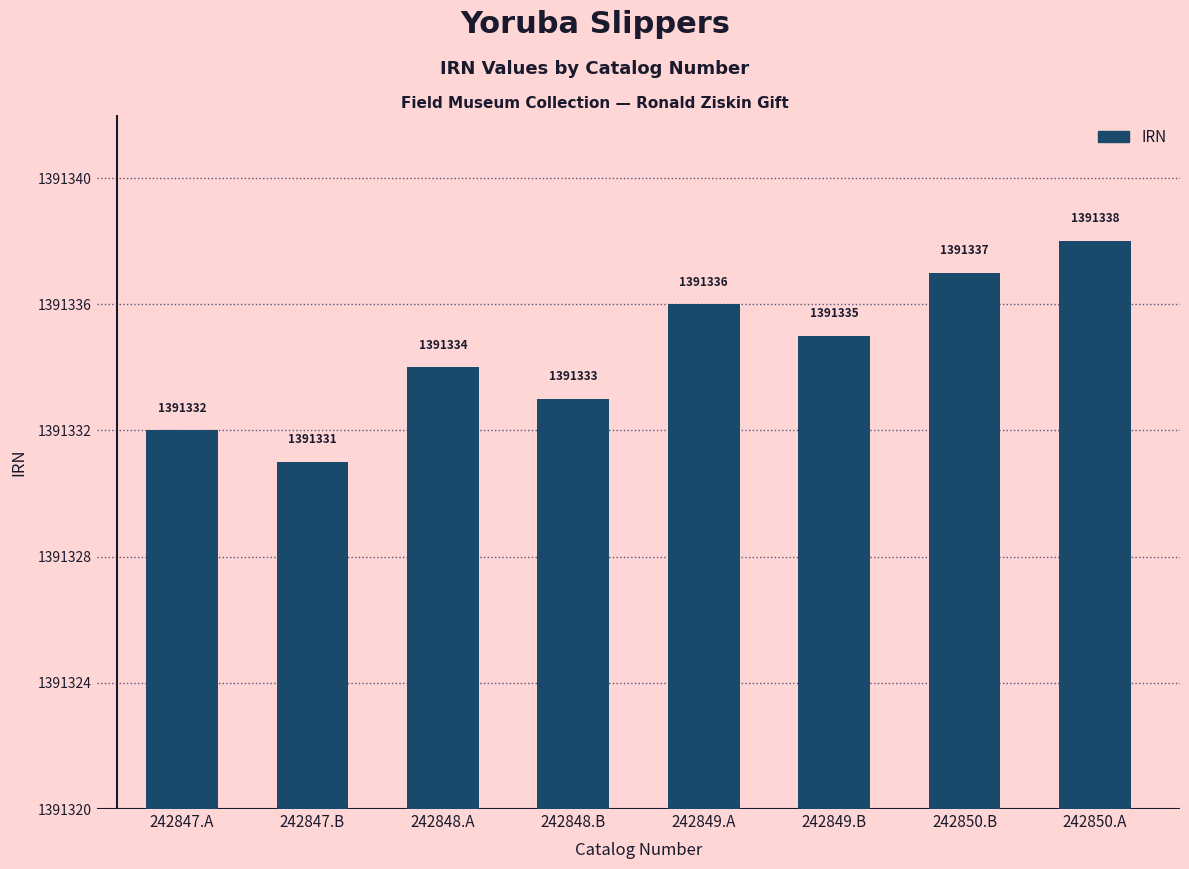

What is the difference between the maximum and minimum values?

7